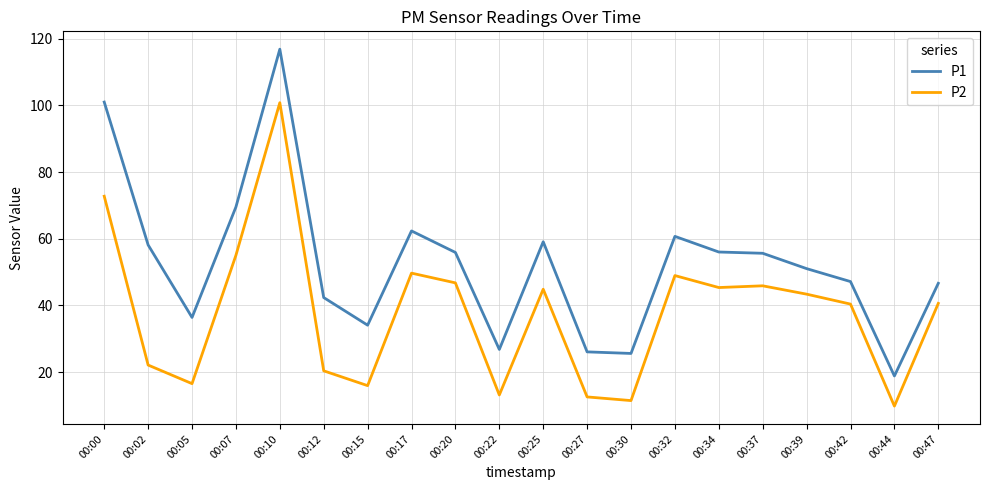

Is the value of P1 at 00:30 greater than the value of P2 at 00:17?

No